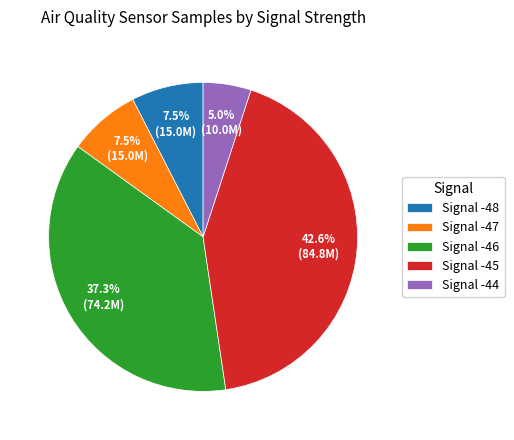

Approximately how many times larger is the value at Signal -45 compared to Signal -46?

1.1